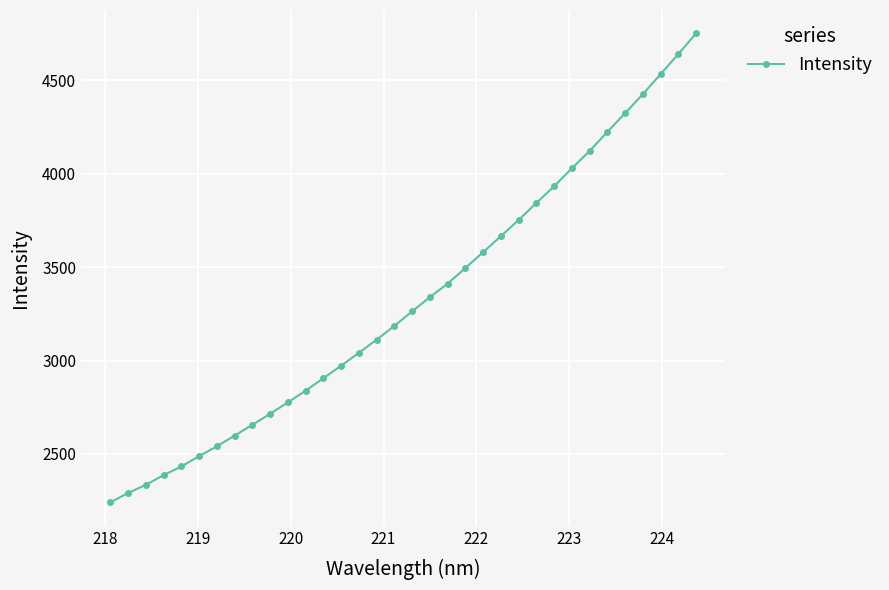

What is the average value?

3319.3